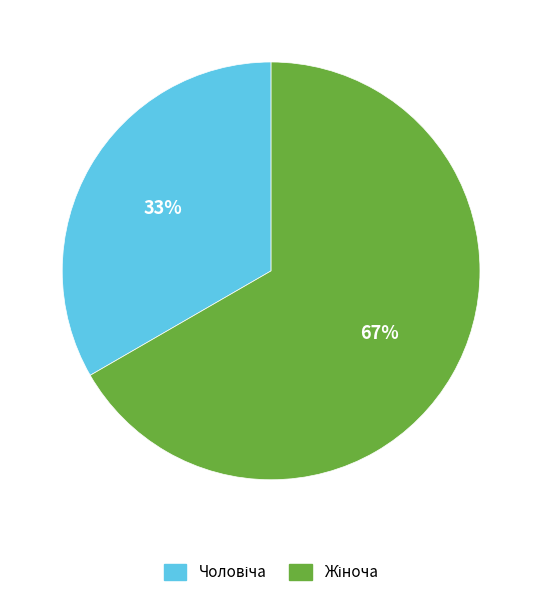

To the nearest percent, what is the average slice percentage?

50%